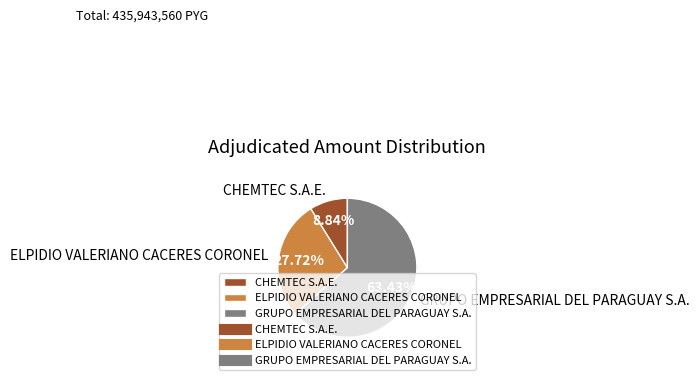

The CHEMTEC S.A.E. slice represents 9% of the pie. True or false?

True